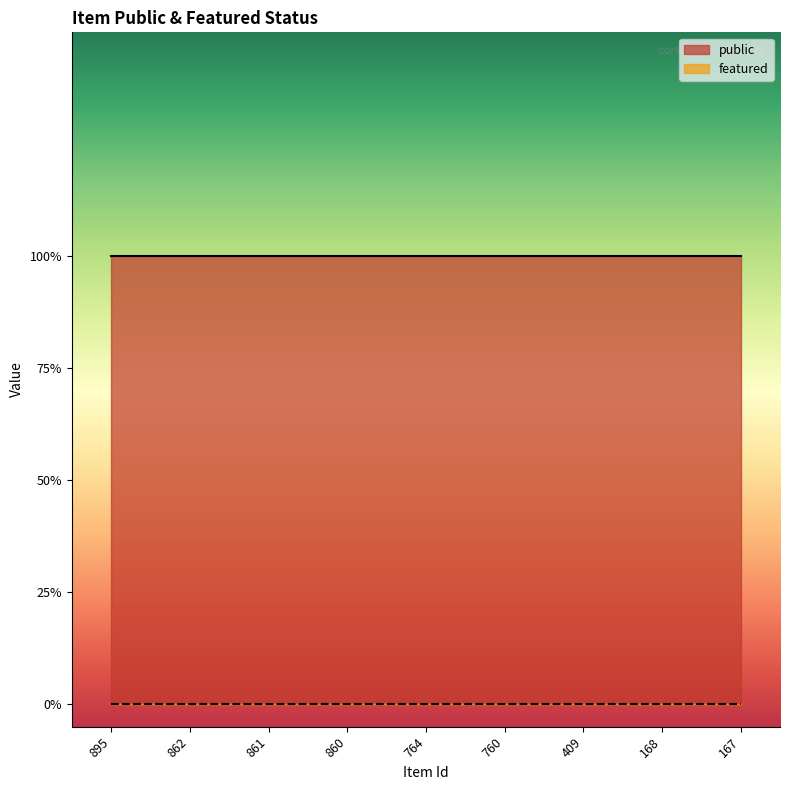

The value of public at 409 is 2. True or false?

False